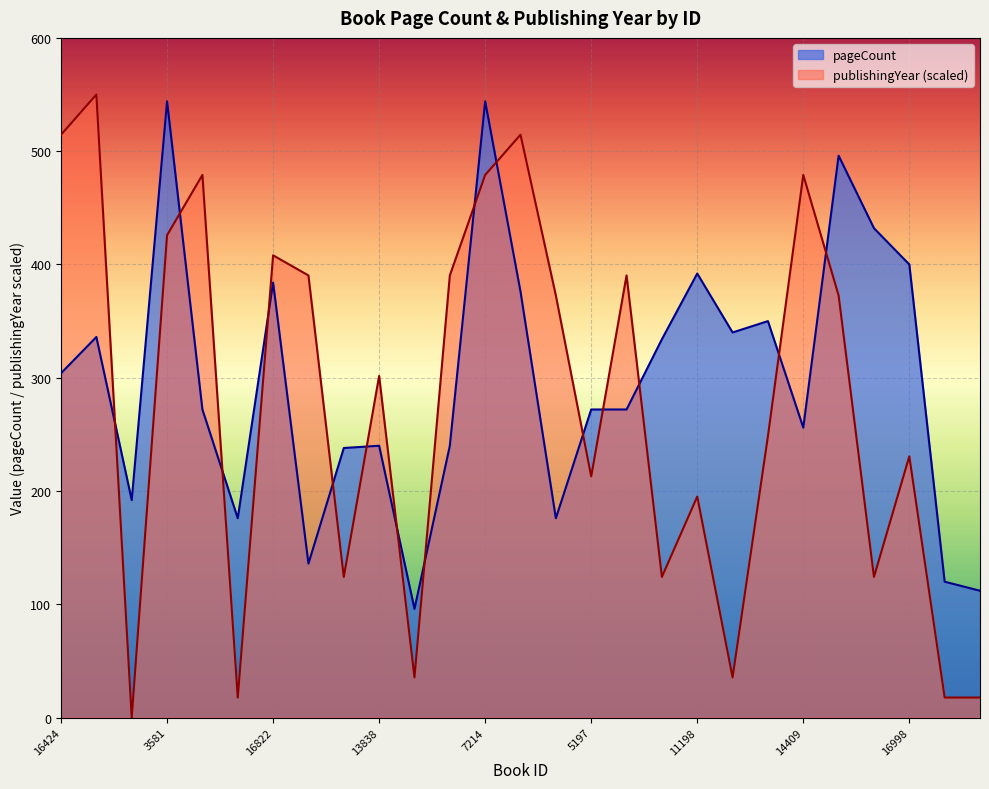

Count the number of data series in this chart.

2